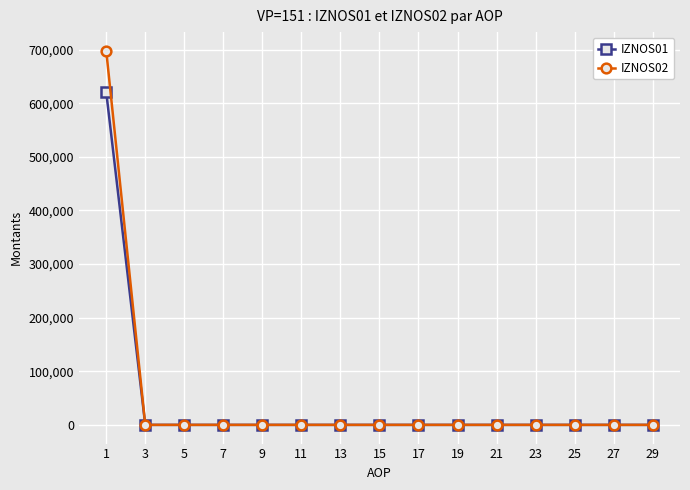

Which series has the widest spread of values?

IZNOS02